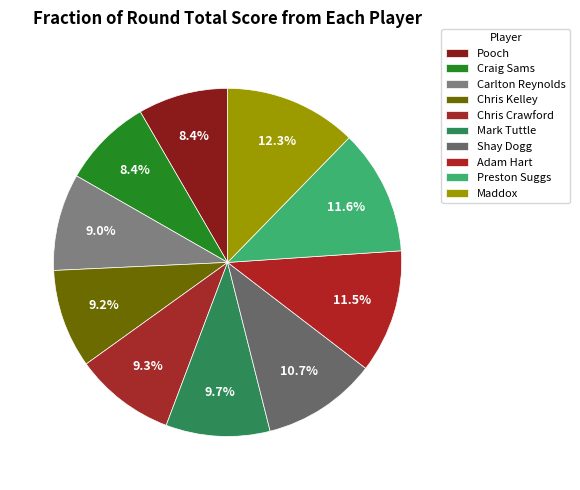

How many slices are in this pie chart?

10